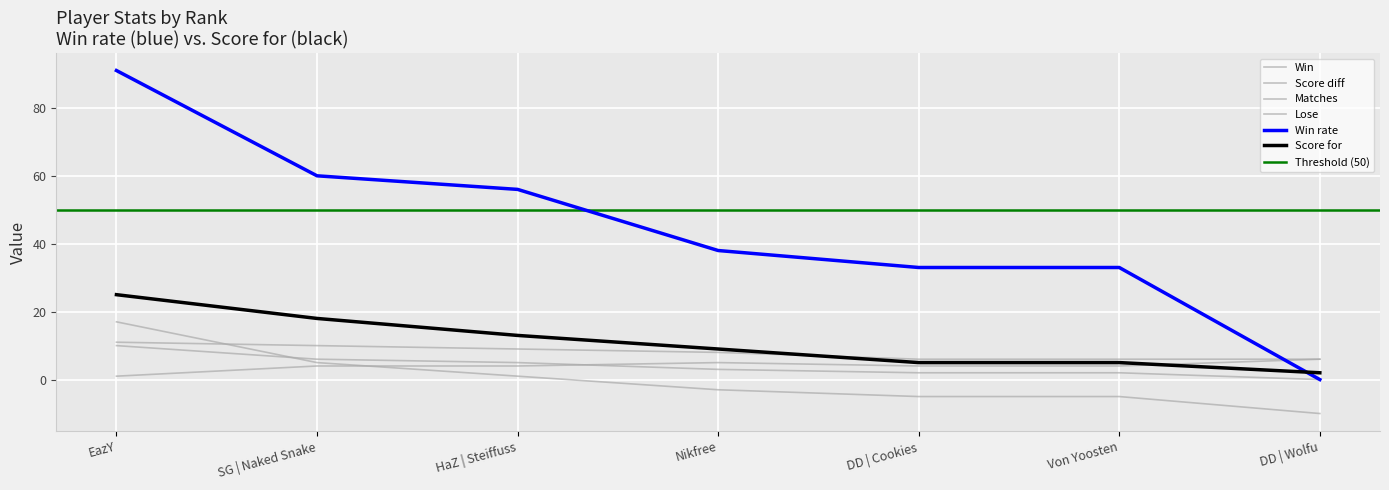

Which series has the widest spread of values?

Win rate